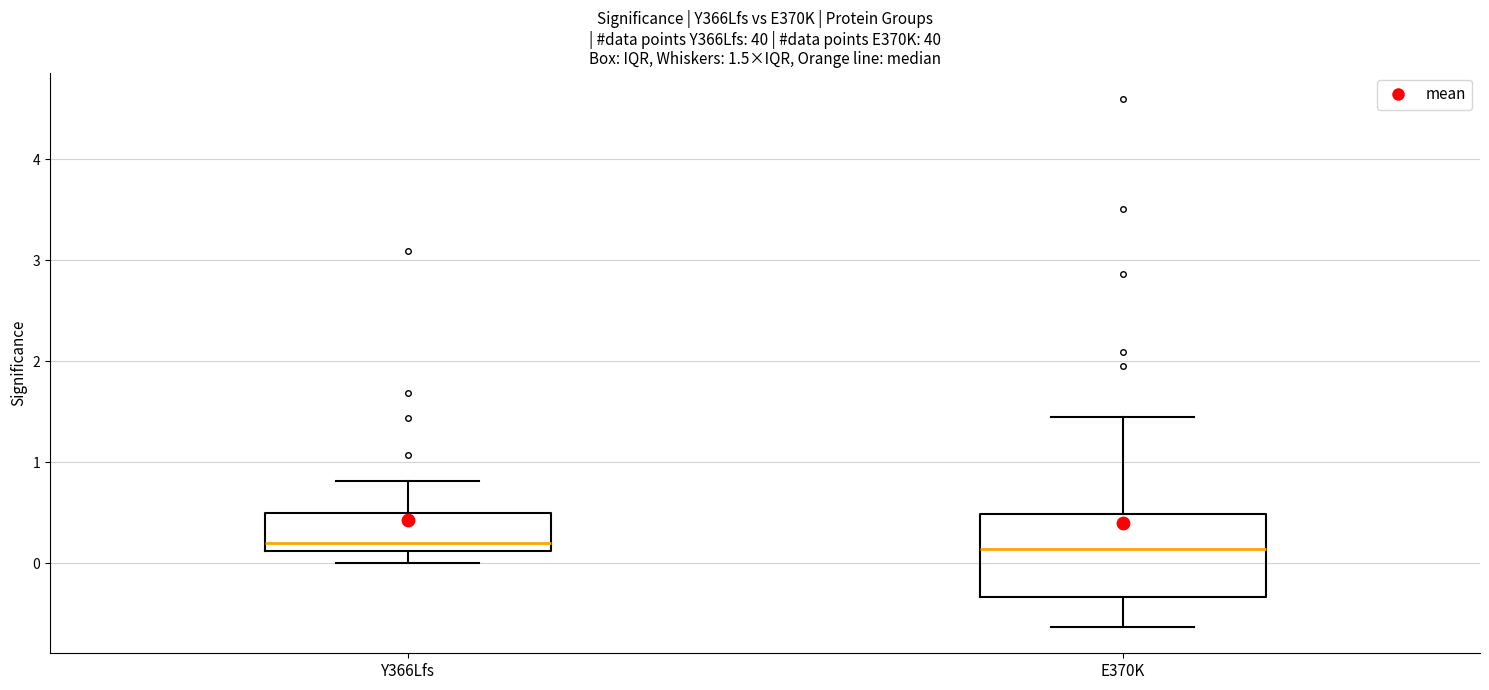

Comparing the boxes themselves (not the whiskers), which one is the tallest?

E370K